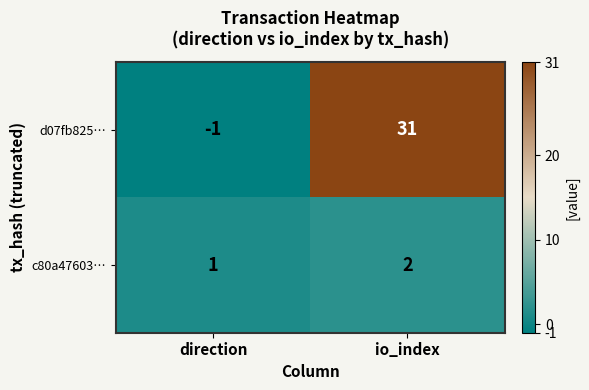

Reading left to right, what are all the values shown in this chart?

d07fb825…: -1	31
c80a47603…: 1	2